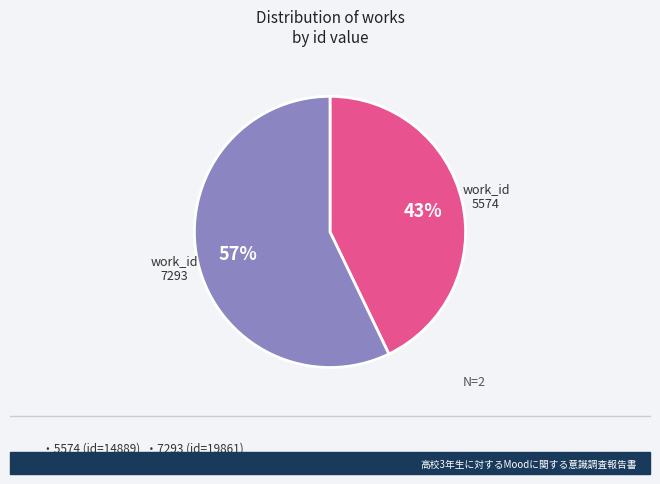

How many slices are in this pie chart?

2